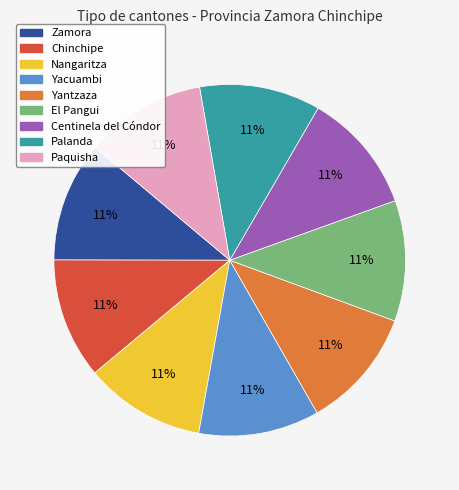

Count the number of slices in the pie.

9